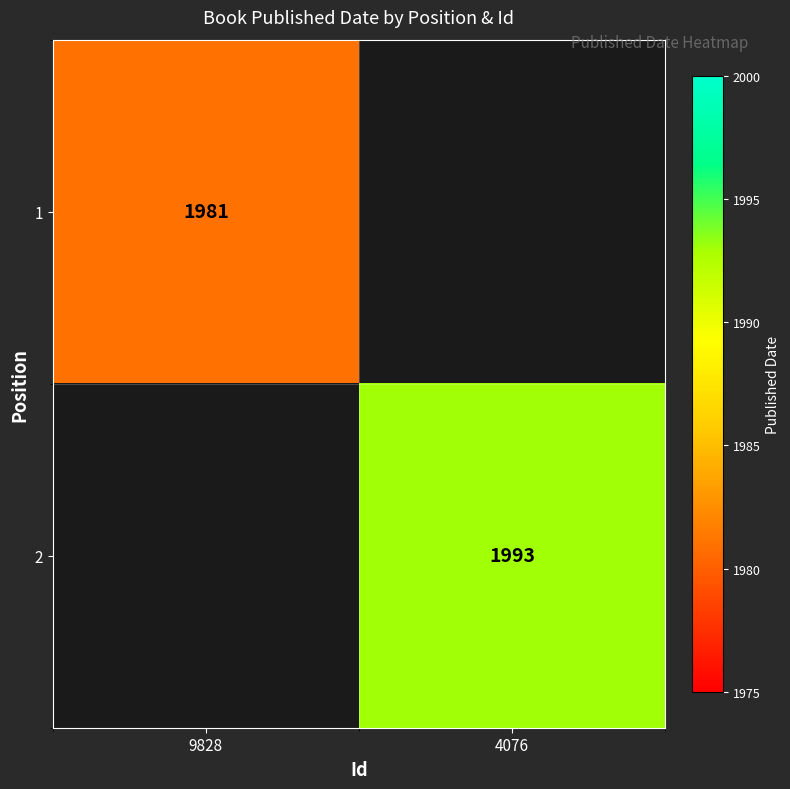

The value of 1 at 9828 is 1981. True or false?

True